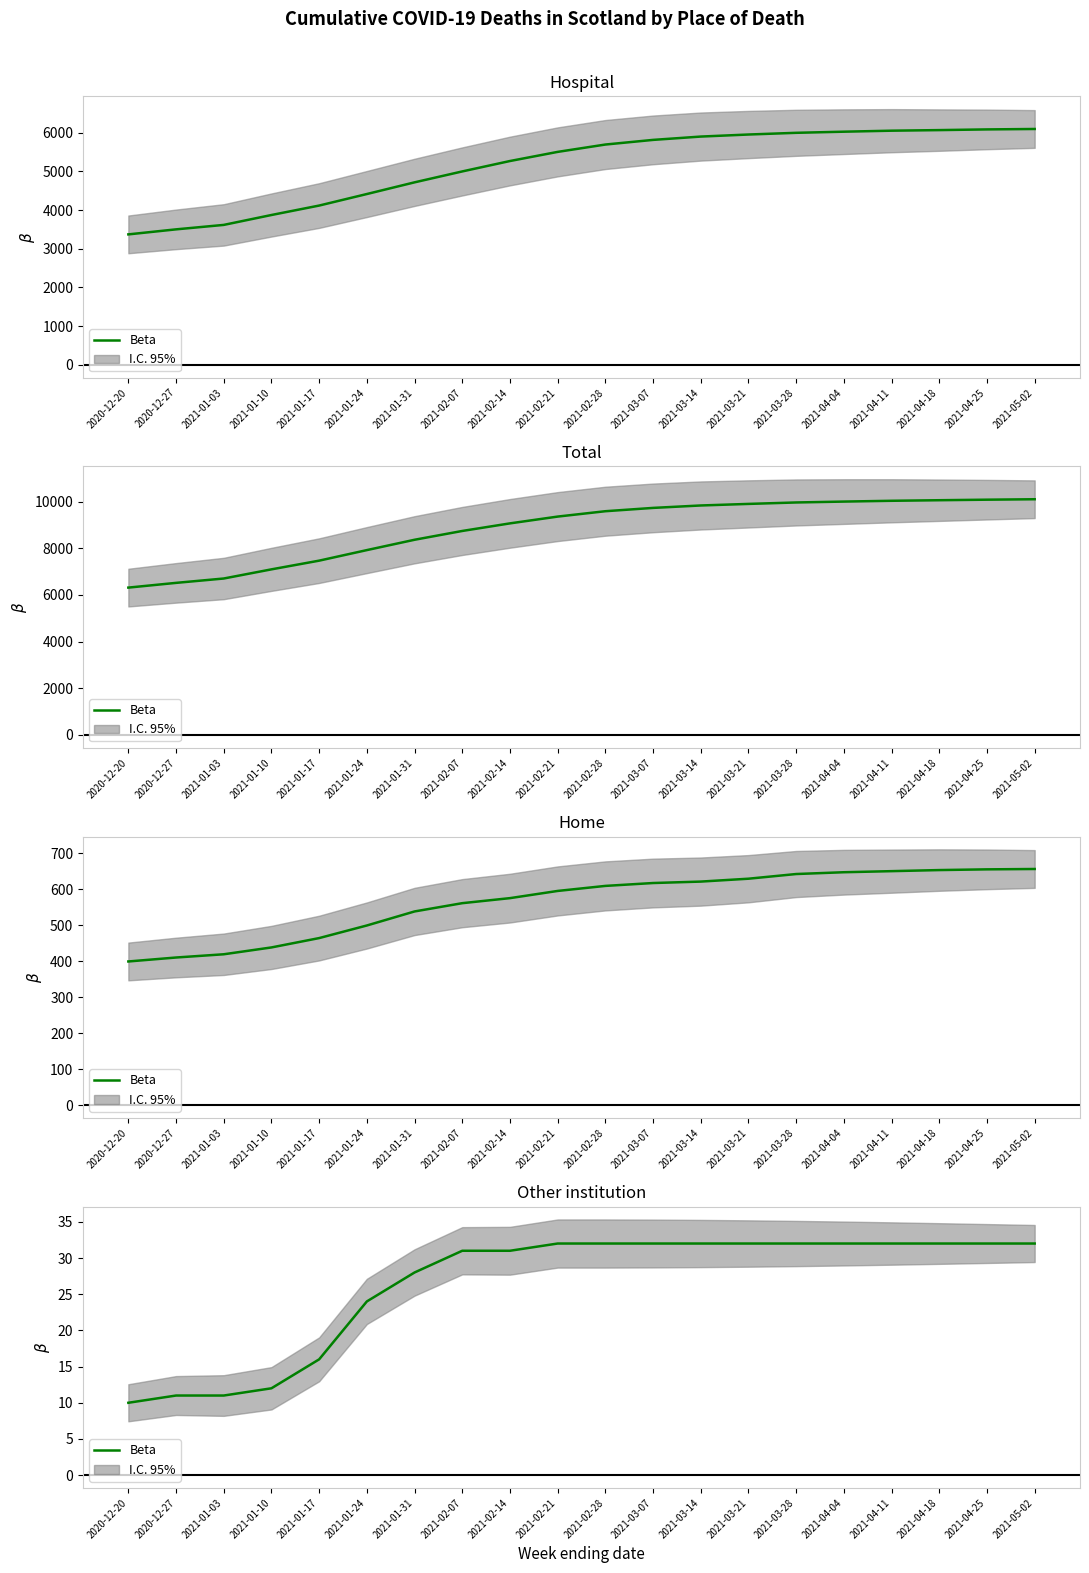

Between 2021-03-28 and 2020-12-27, which is larger?

2021-03-28